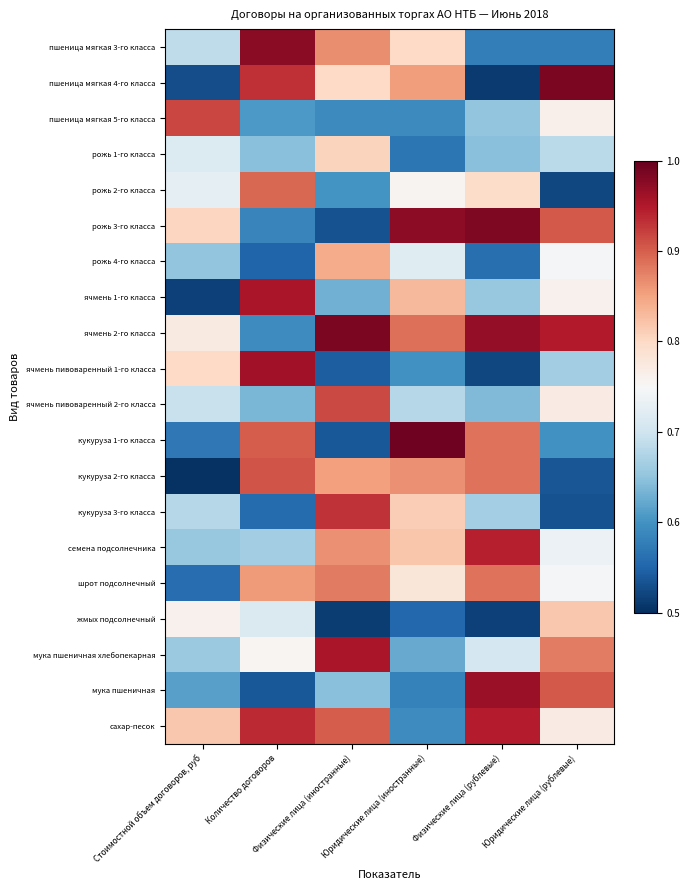

Reading right to left, extract all data points from this chart.

пшеница мягкая 3-го класса: Юридические лица (рублевые)=0.6	Физические лица (рублевые)=0.6	Юридические лица (иностранные)=0.8	Физические лица (иностранные)=0.9	Количество договоров=1.0	Стоимостной объем договоров, руб=0.7
пшеница мягкая 4-го класса: Юридические лица (рублевые)=1.0	Физические лица (рублевые)=0.5	Юридические лица (иностранные)=0.9	Физические лица (иностранные)=0.8	Количество договоров=0.9	Стоимостной объем договоров, руб=0.5
пшеница мягкая 5-го класса: Юридические лица (рублевые)=0.8	Физические лица (рублевые)=0.7	Юридические лица (иностранные)=0.6	Физические лица (иностранные)=0.6	Количество договоров=0.6	Стоимостной объем договоров, руб=0.9
рожь 1-го класса: Юридические лица (рублевые)=0.7	Физические лица (рублевые)=0.6	Юридические лица (иностранные)=0.6	Физические лица (иностранные)=0.8	Количество договоров=0.6	Стоимостной объем договоров, руб=0.7
рожь 2-го класса: Юридические лица (рублевые)=0.5	Физические лица (рублевые)=0.8	Юридические лица (иностранные)=0.8	Физические лица (иностранные)=0.6	Количество договоров=0.9	Стоимостной объем договоров, руб=0.7
рожь 3-го класса: Юридические лица (рублевые)=0.9	Физические лица (рублевые)=1.0	Юридические лица (иностранные)=1.0	Физические лица (иностранные)=0.5	Количество договоров=0.6	Стоимостной объем договоров, руб=0.8
рожь 4-го класса: Юридические лица (рублевые)=0.7	Физические лица (рублевые)=0.6	Юридические лица (иностранные)=0.7	Физические лица (иностранные)=0.8	Количество договоров=0.5	Стоимостной объем договоров, руб=0.7
ячмень 1-го класса: Юридические лица (рублевые)=0.8	Физические лица (рублевые)=0.7	Юридические лица (иностранные)=0.8	Физические лица (иностранные)=0.6	Количество договоров=1.0	Стоимостной объем договоров, руб=0.5
ячмень 2-го класса: Юридические лица (рублевые)=0.9	Физические лица (рублевые)=1.0	Юридические лица (иностранные)=0.9	Физические лица (иностранные)=1.0	Количество договоров=0.6	Стоимостной объем договоров, руб=0.8
ячмень пивоваренный 1-го класса: Юридические лица (рублевые)=0.7	Физические лица (рублевые)=0.5	Юридические лица (иностранные)=0.6	Физические лица (иностранные)=0.5	Количество договоров=1.0	Стоимостной объем договоров, руб=0.8
ячмень пивоваренный 2-го класса: Юридические лица (рублевые)=0.8	Физические лица (рублевые)=0.6	Юридические лица (иностранные)=0.7	Физические лица (иностранные)=0.9	Количество договоров=0.6	Стоимостной объем договоров, руб=0.7
кукуруза 1-го класса: Юридические лица (рублевые)=0.6	Физические лица (рублевые)=0.9	Юридические лица (иностранные)=1.0	Физические лица (иностранные)=0.5	Количество договоров=0.9	Стоимостной объем договоров, руб=0.6
кукуруза 2-го класса: Юридические лица (рублевые)=0.5	Физические лица (рублевые)=0.9	Юридические лица (иностранные)=0.9	Физические лица (иностранные)=0.9	Количество договоров=0.9	Стоимостной объем договоров, руб=0.5
кукуруза 3-го класса: Юридические лица (рублевые)=0.5	Физические лица (рублевые)=0.7	Юридические лица (иностранные)=0.8	Физические лица (иностранные)=0.9	Количество договоров=0.6	Стоимостной объем договоров, руб=0.7
семена подсолнечника: Юридические лица (рублевые)=0.7	Физические лица (рублевые)=0.9	Юридические лица (иностранные)=0.8	Физические лица (иностранные)=0.9	Количество договоров=0.7	Стоимостной объем договоров, руб=0.7
шрот подсолнечный: Юридические лица (рублевые)=0.7	Физические лица (рублевые)=0.9	Юридические лица (иностранные)=0.8	Физические лица (иностранные)=0.9	Количество договоров=0.9	Стоимостной объем договоров, руб=0.6
жмых подсолнечный: Юридические лица (рублевые)=0.8	Физические лица (рублевые)=0.5	Юридические лица (иностранные)=0.6	Физические лица (иностранные)=0.5	Количество договоров=0.7	Стоимостной объем договоров, руб=0.8
мука пшеничная хлебопекарная: Юридические лица (рублевые)=0.9	Физические лица (рублевые)=0.7	Юридические лица (иностранные)=0.6	Физические лица (иностранные)=1.0	Количество договоров=0.8	Стоимостной объем договоров, руб=0.7
мука пшеничная: Юридические лица (рублевые)=0.9	Физические лица (рублевые)=1.0	Юридические лица (иностранные)=0.6	Физические лица (иностранные)=0.6	Количество договоров=0.5	Стоимостной объем договоров, руб=0.6
сахар-песок: Юридические лица (рублевые)=0.8	Физические лица (рублевые)=0.9	Юридические лица (иностранные)=0.6	Физические лица (иностранные)=0.9	Количество договоров=0.9	Стоимостной объем договоров, руб=0.8